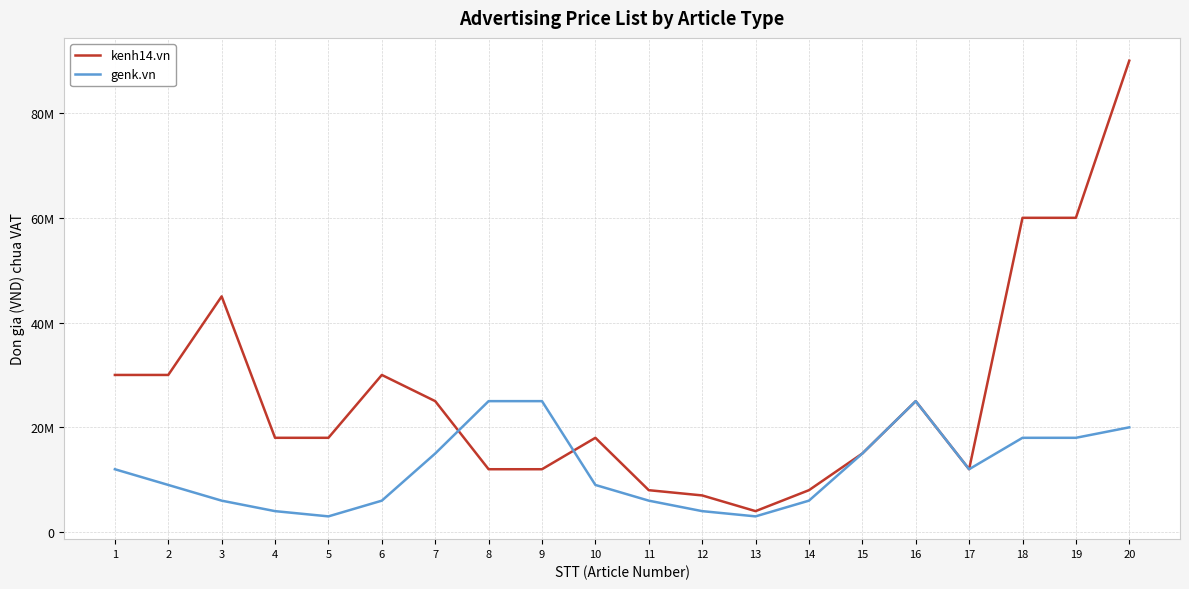

Is this an area chart (filled region under the line)?

No